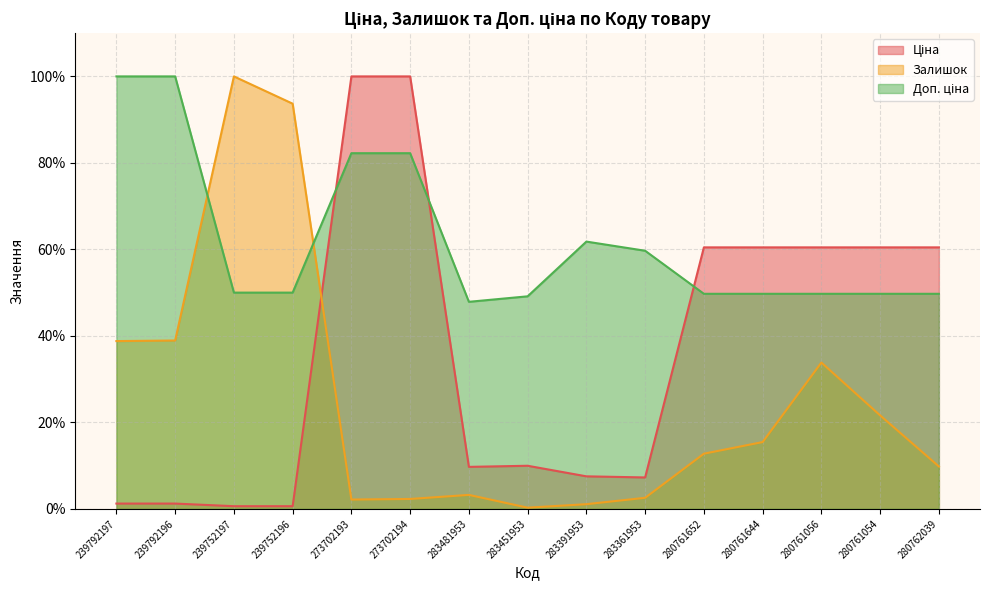

How many interior local valleys does the Залишок series have?

2